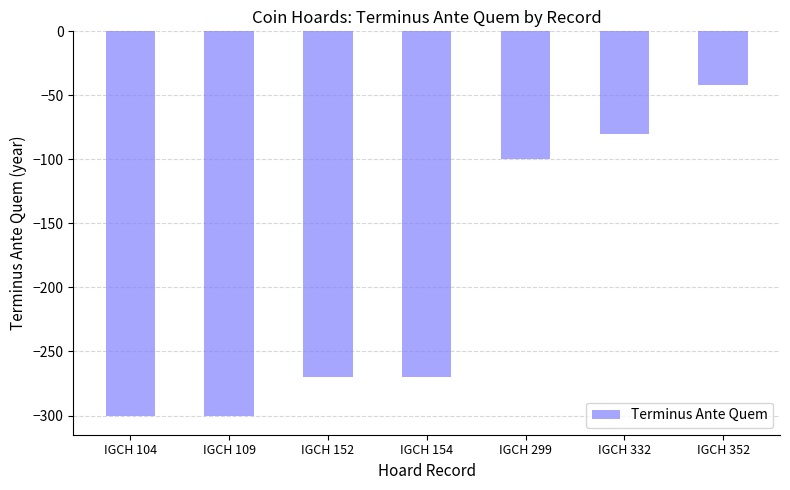

The chart shows a value of -80 at IGCH 332. True or false?

True